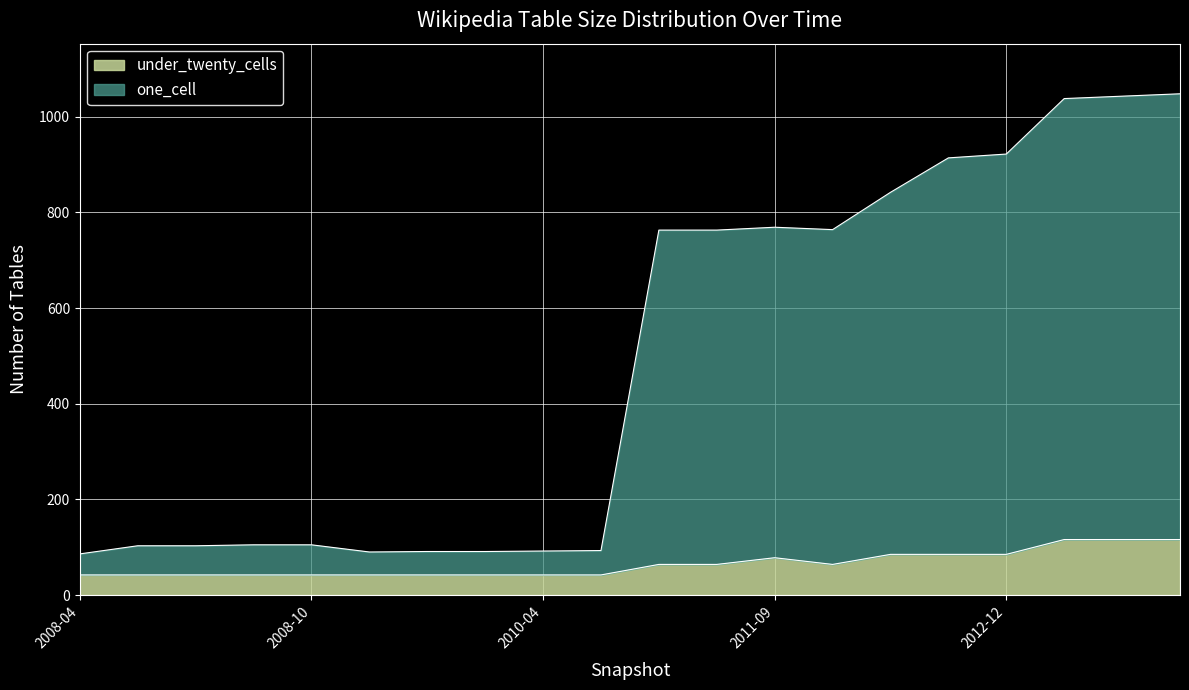

How many values in the under_twenty_cells series are below 64?

10